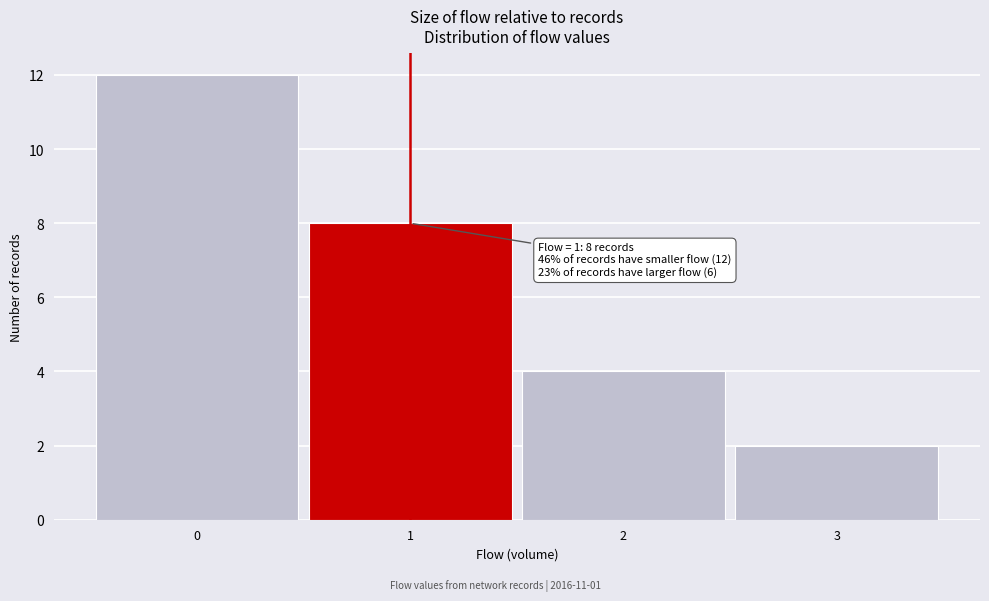

Over which range of the x-axis is the bar tallest?

-0.5 to 0.5